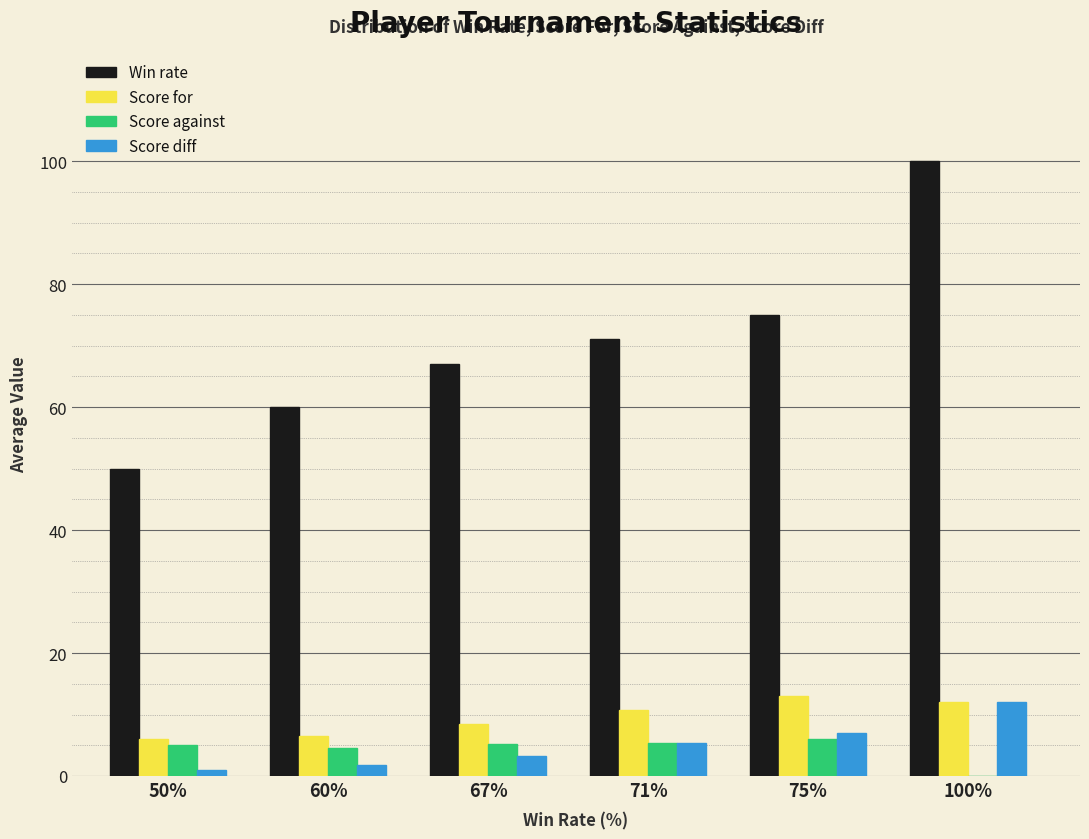

What is the total value across all series at 100%?

124.0